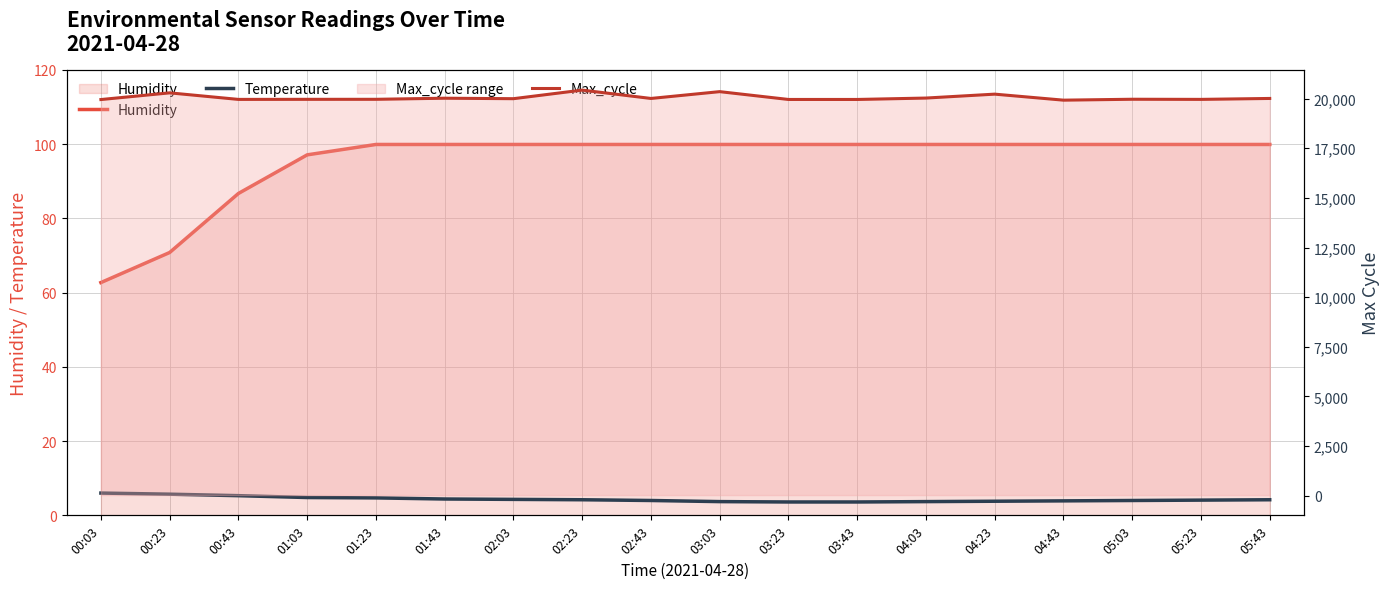

Is it true that Max_cycle equals 32915.8 at 02:03?

False